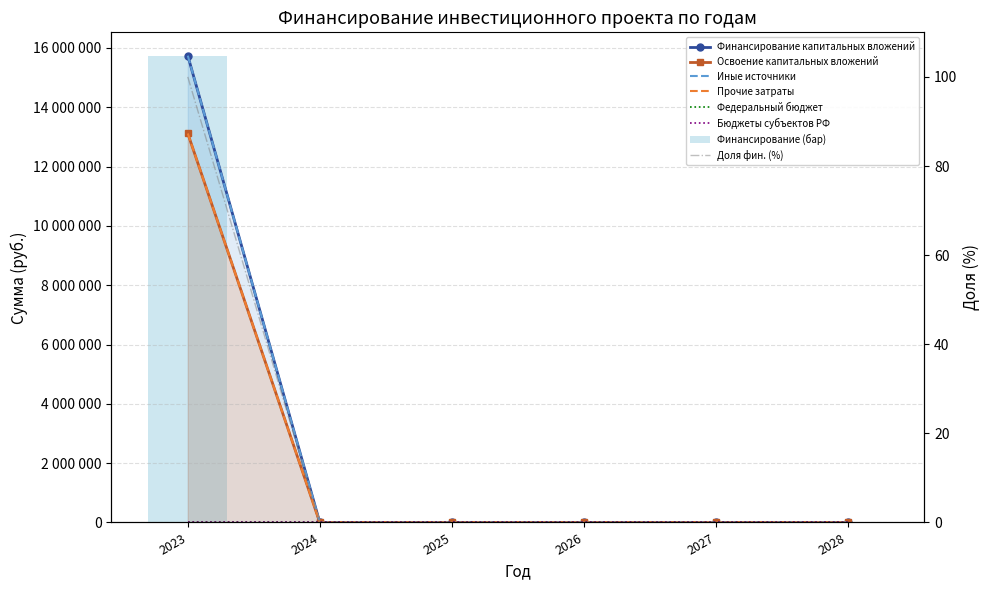

Rank the series at 2026 from lowest to highest value.

Финансирование капитальных вложений, Освоение капитальных вложений, иных источников финансирования, прочие затраты